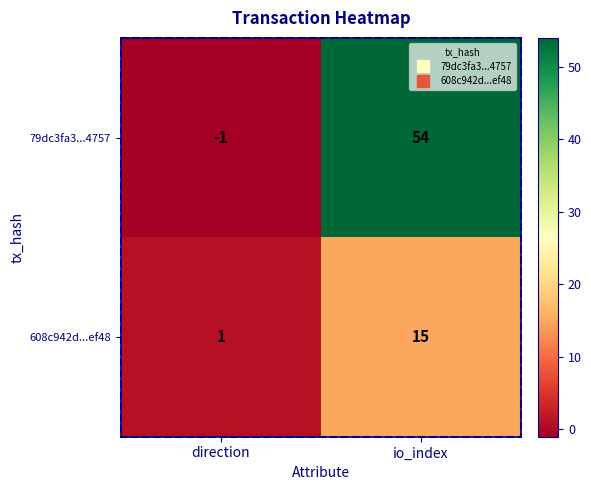

True or false: 608c942d...ef48 has a value of 1 at direction.

True